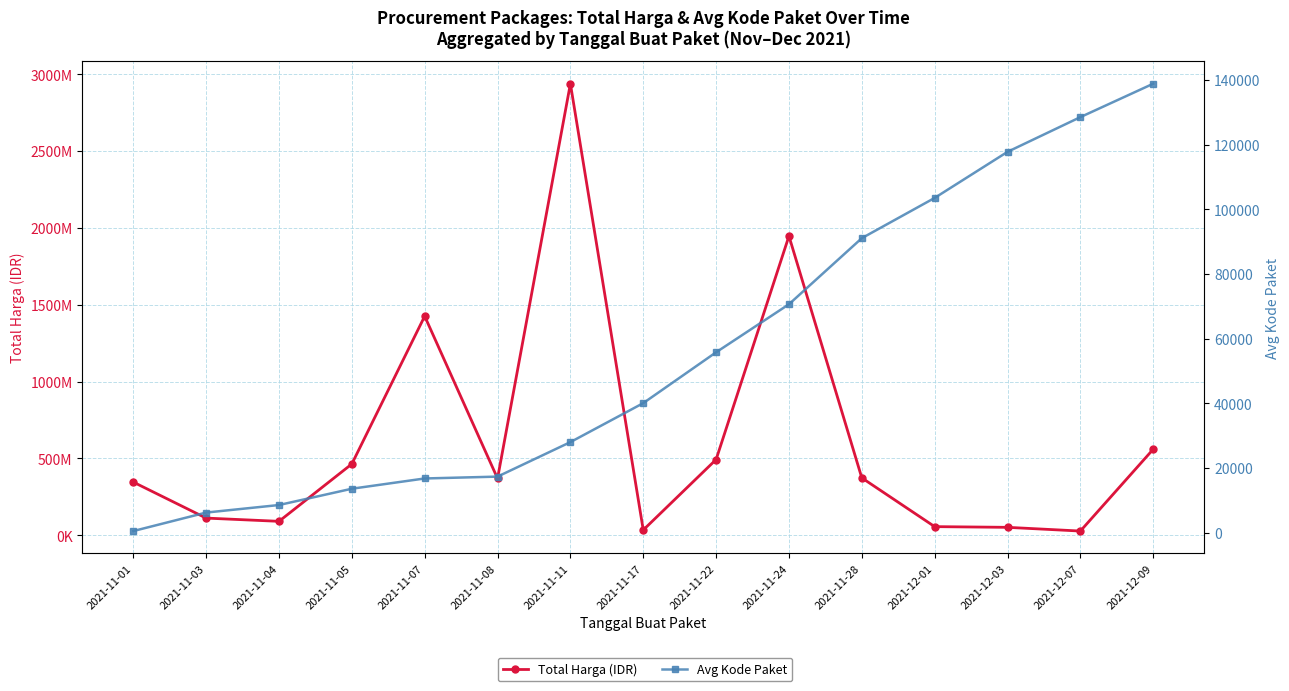

The value of Total Harga (IDR) at 2021-11-22 is 493000000.0. True or false?

True